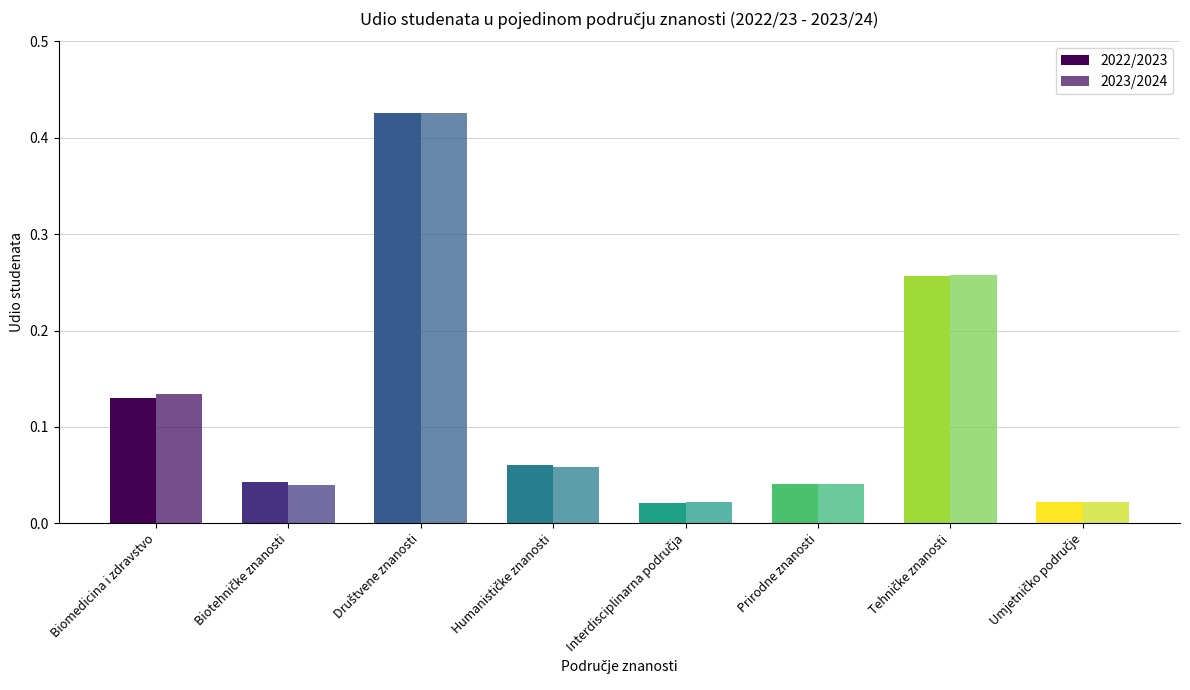

Does the chart contain any negative values?

No